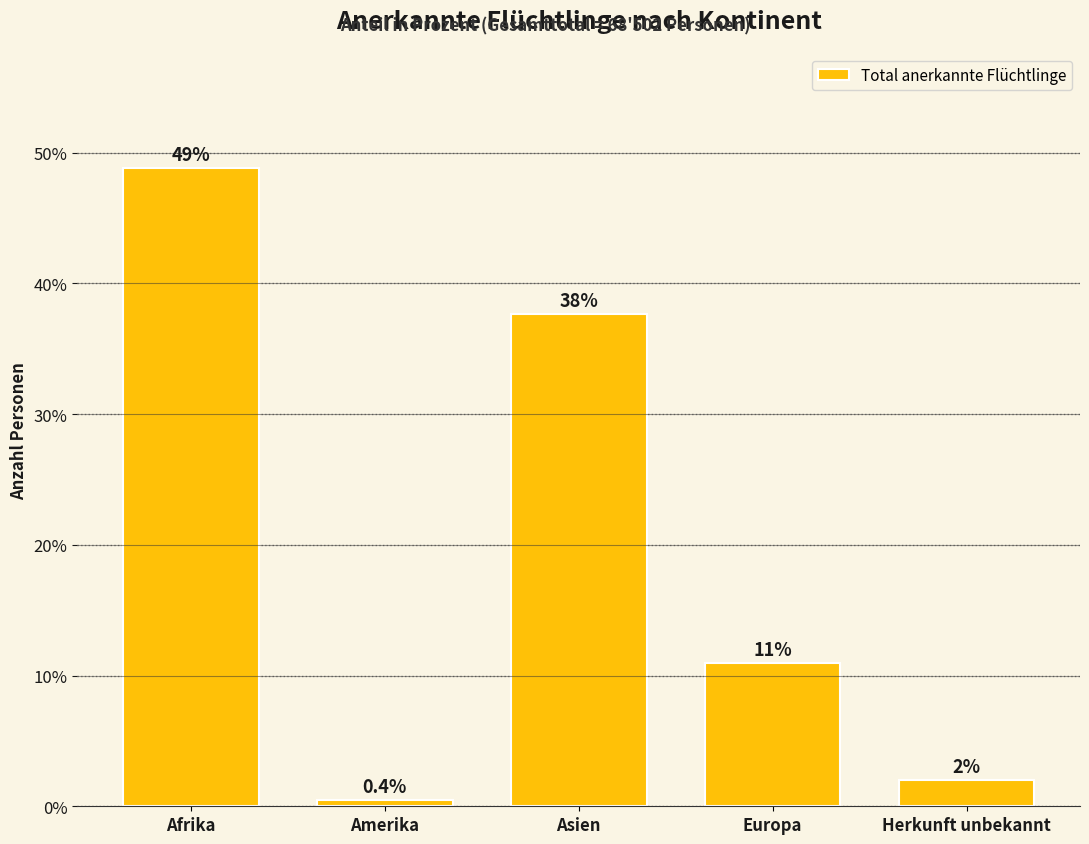

What is the ratio of the value at Europa to the value at Herkunft unbekannt?

5.4